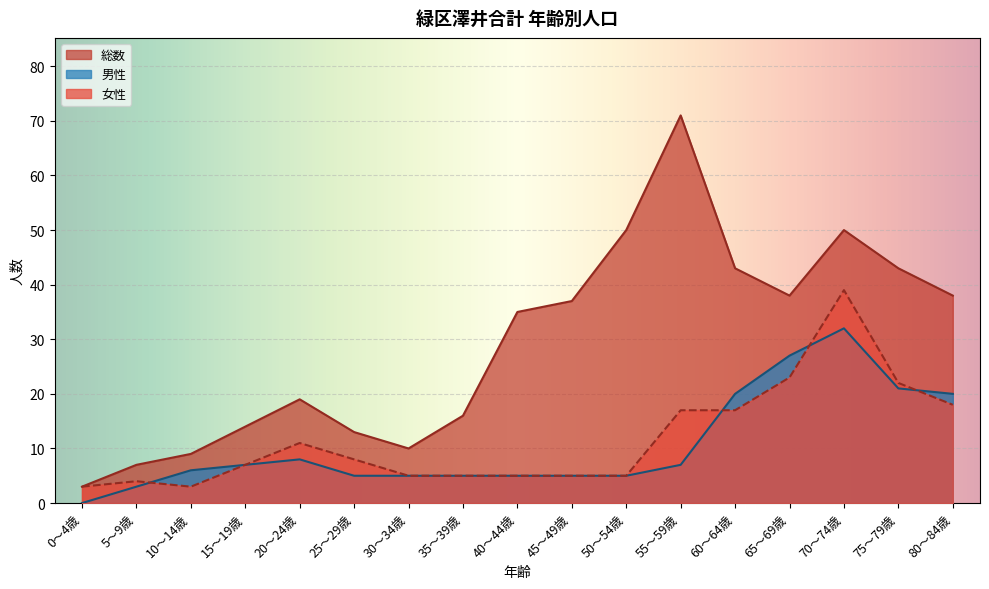

Between 0～4歳 and 30～34歳, which series saw the biggest shift?

総数